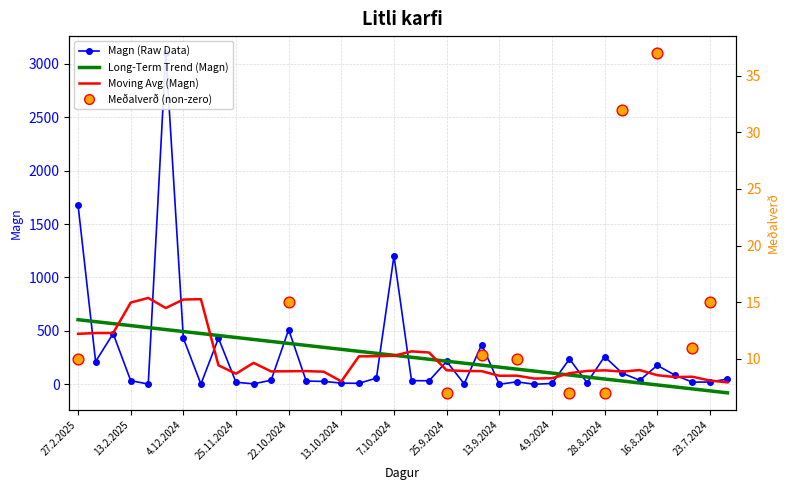

Approximately how many times larger is the value at 16.9.2024 compared to 28.8.2024?

1.4